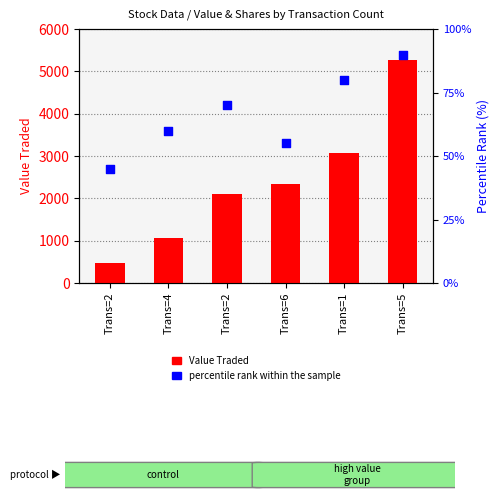

Which series has the widest spread of Y values?

Value Traded